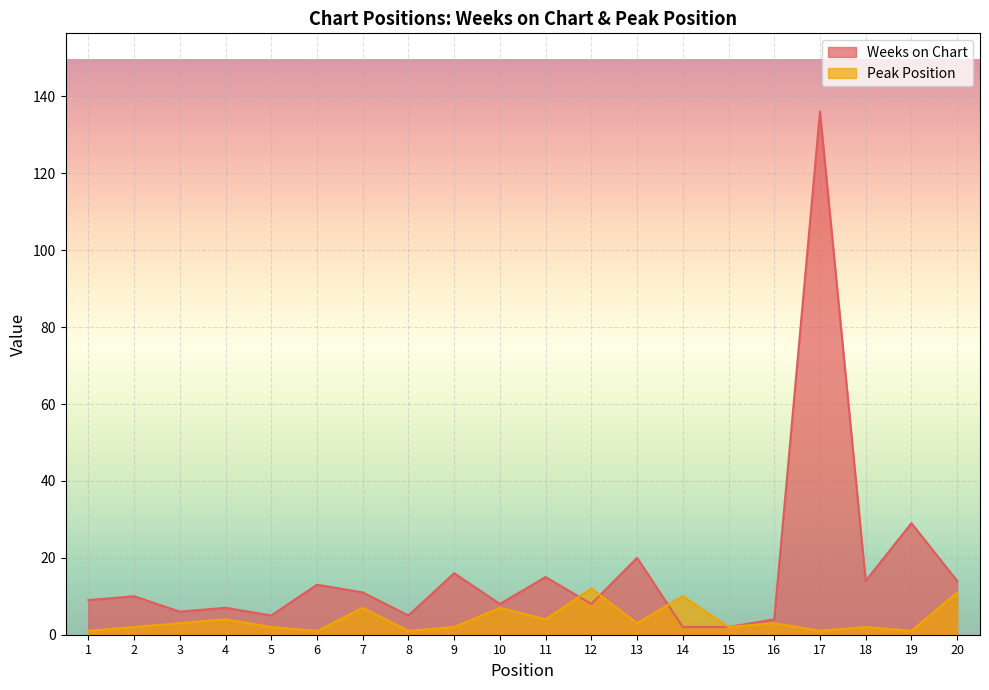

Reading right to left, extract all data points from this chart.

Weeks on Chart: 14	29	14	136	4	2	2	20	8	15	8	16	5	11	13	5	7	6	10	9
Peak Position: 11	1	2	1	3	2	10	3	12	4	7	2	1	7	1	2	4	3	2	1